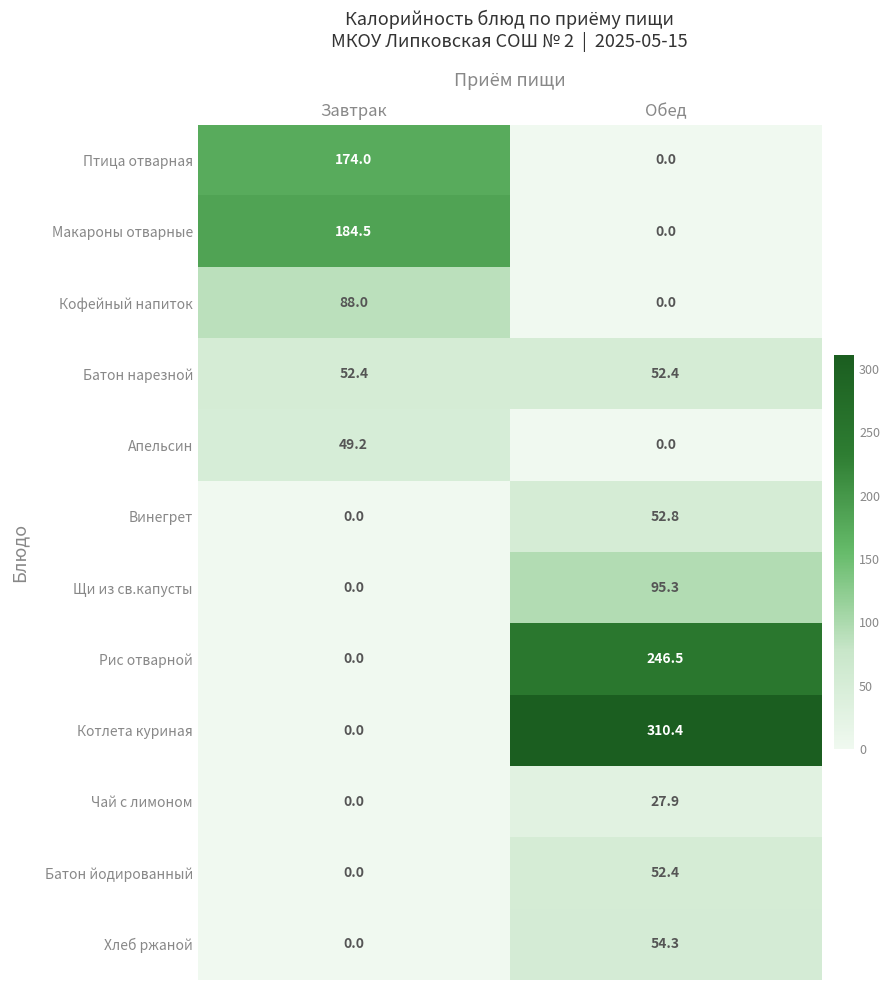

What is the maximum value shown in the chart?

310.4